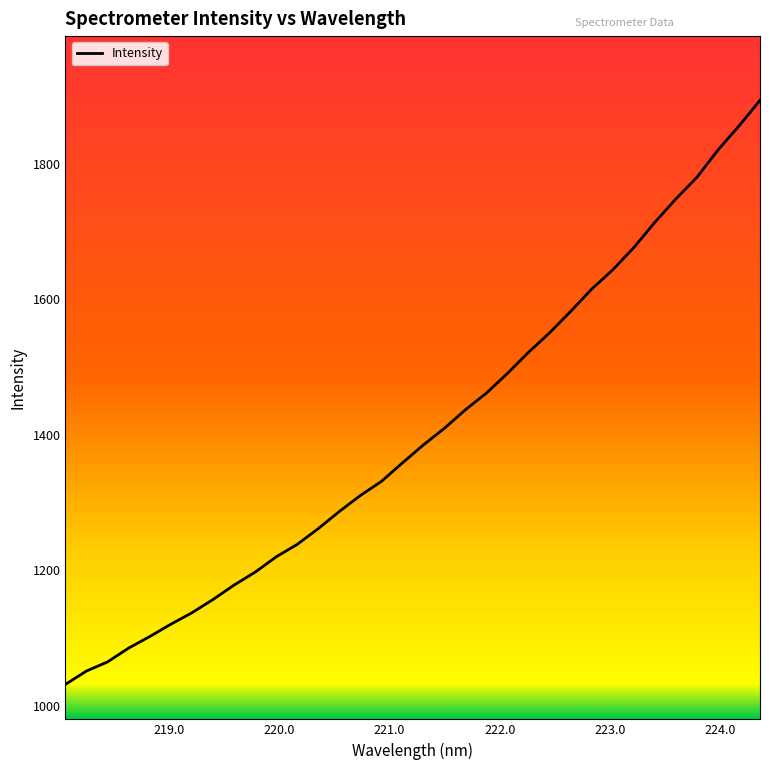

What is the maximum value shown in the chart?

1893.3